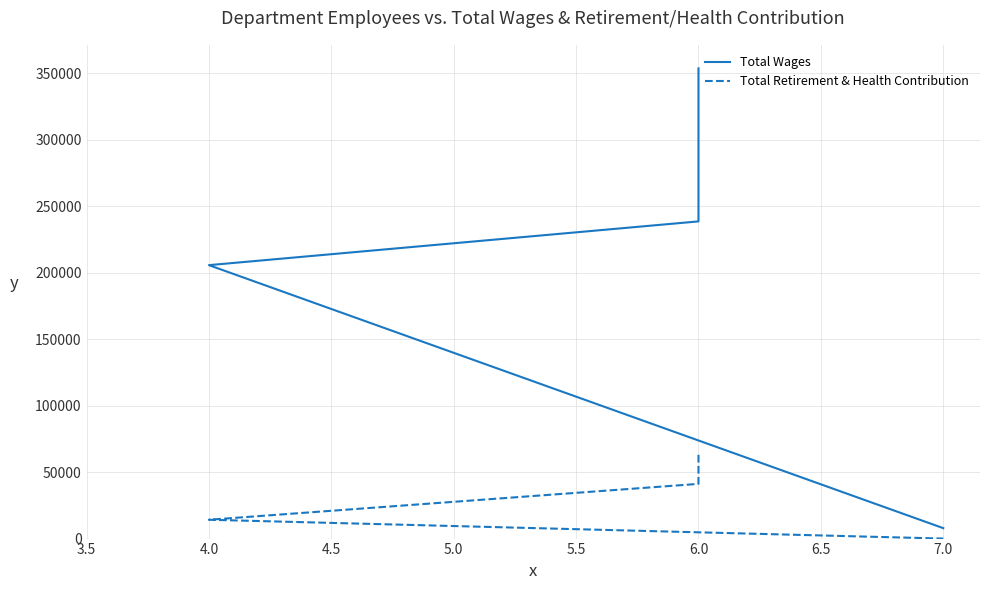

Is the value of Total Wages at 4.0 greater than the value of Total Retirement & Health Contribution at 6.0?

Yes